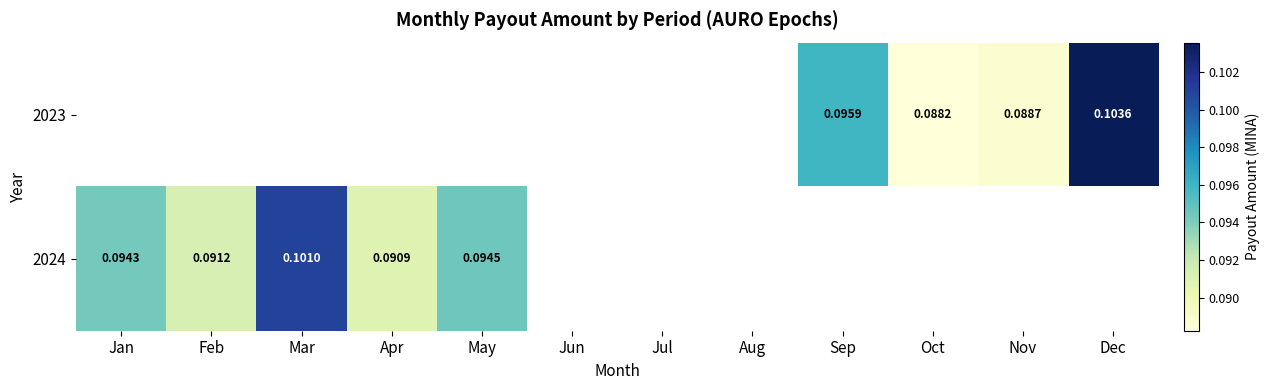

The 2024 series shows 0.2 at Feb. True or false?

False